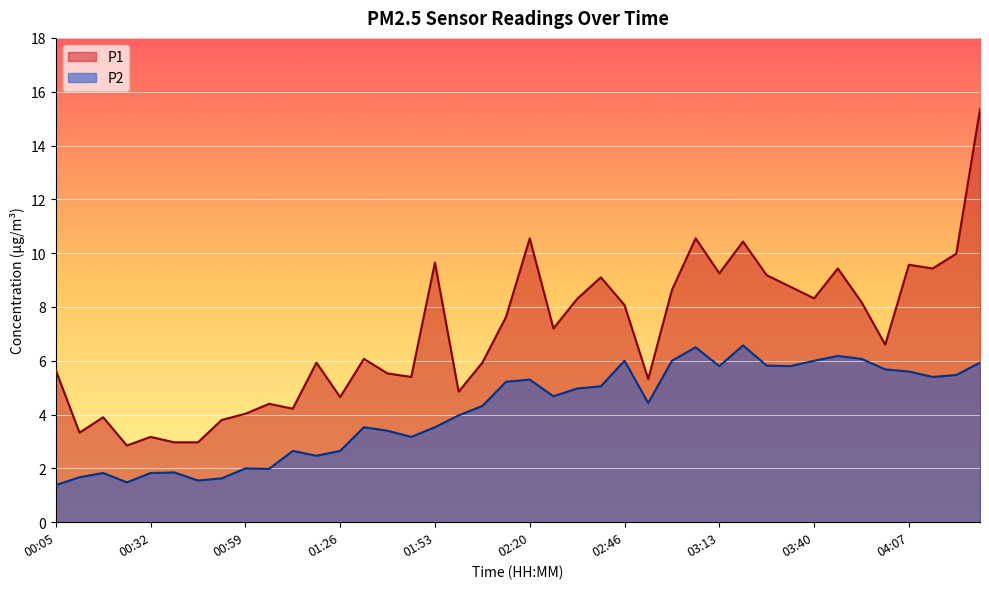

Where is the first local minimum for P2?

00:26